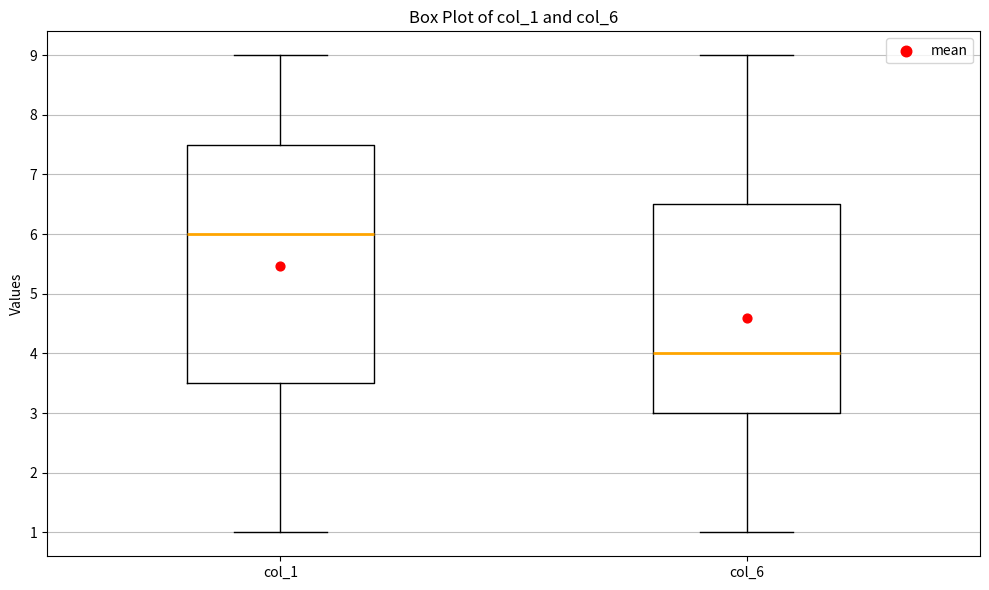

Which box is the tallest, from its lower edge to its upper edge?

col_1